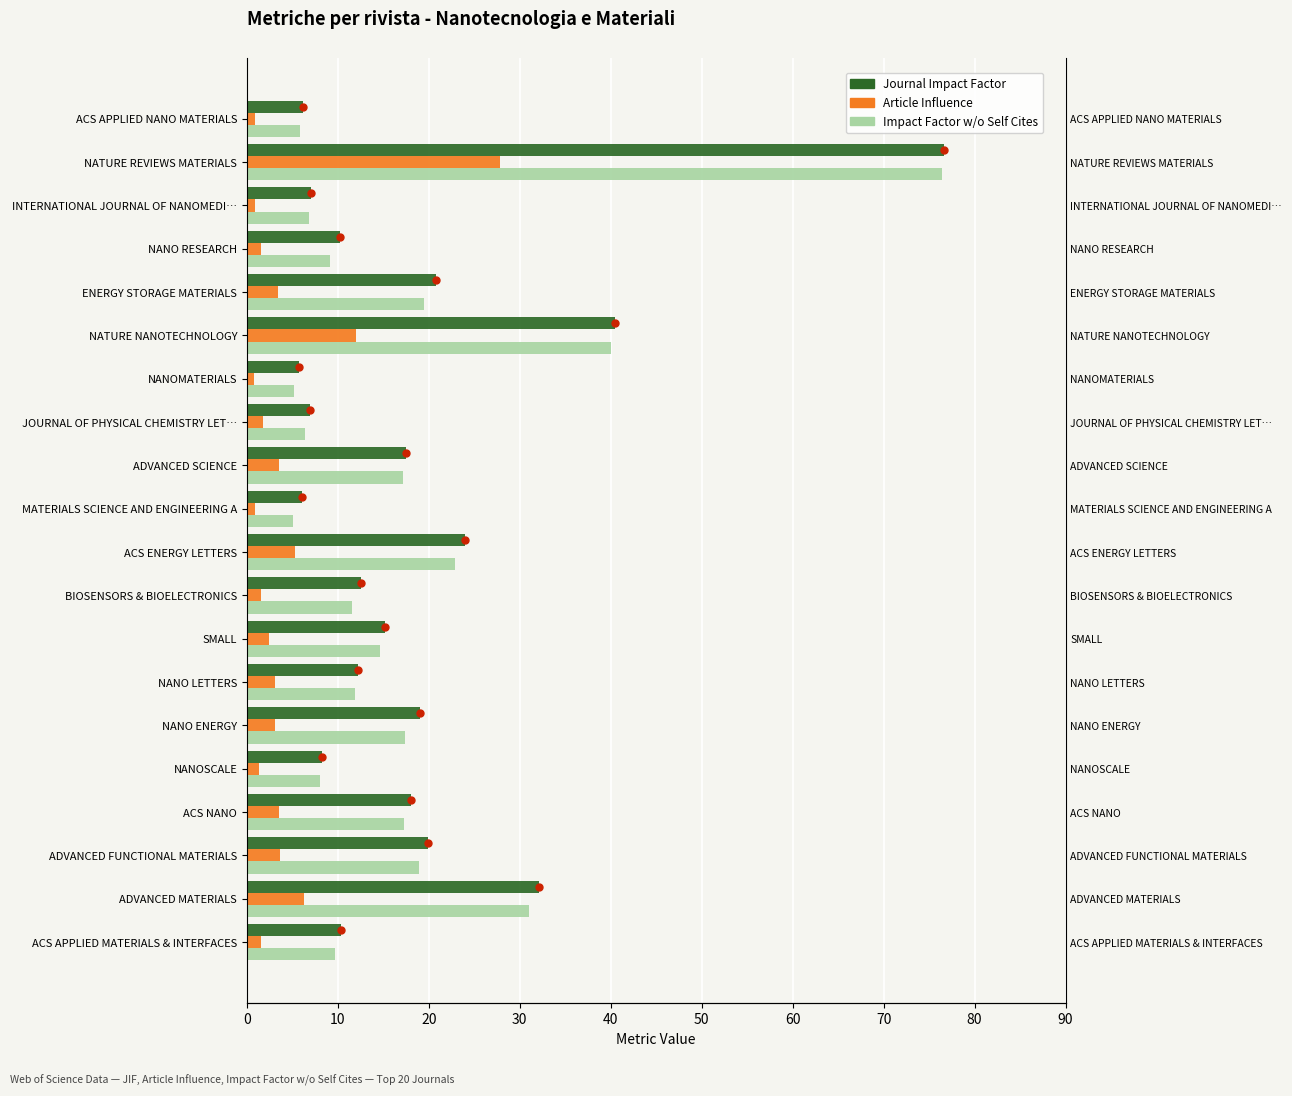

What is the spread (max minus min) of values at SMALL?

12.7